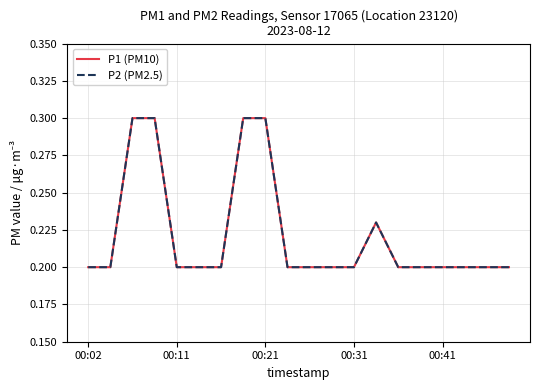

Does the chart display data point markers on the line(s)?

No